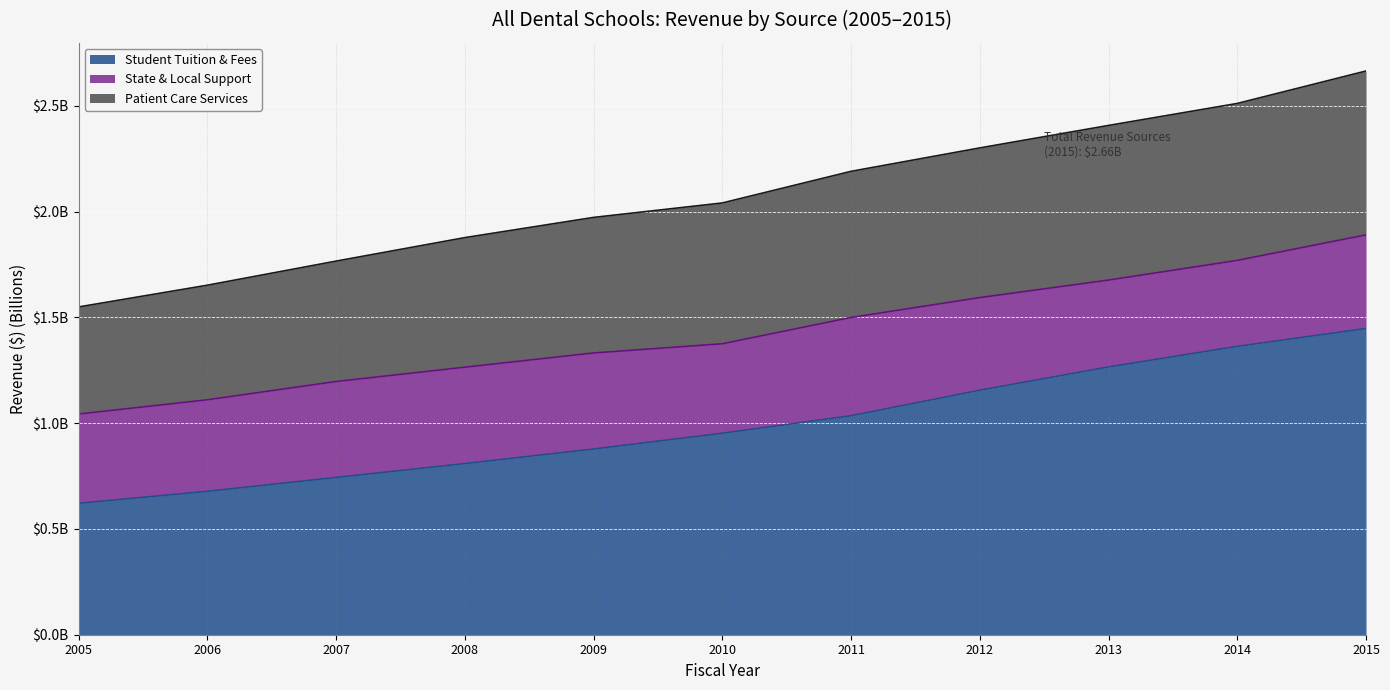

List the labels in order of Student Tuition & Fees value, largest first.

2015, 2014, 2013, 2012, 2011, 2010, 2009, 2008, 2007, 2006, 2005